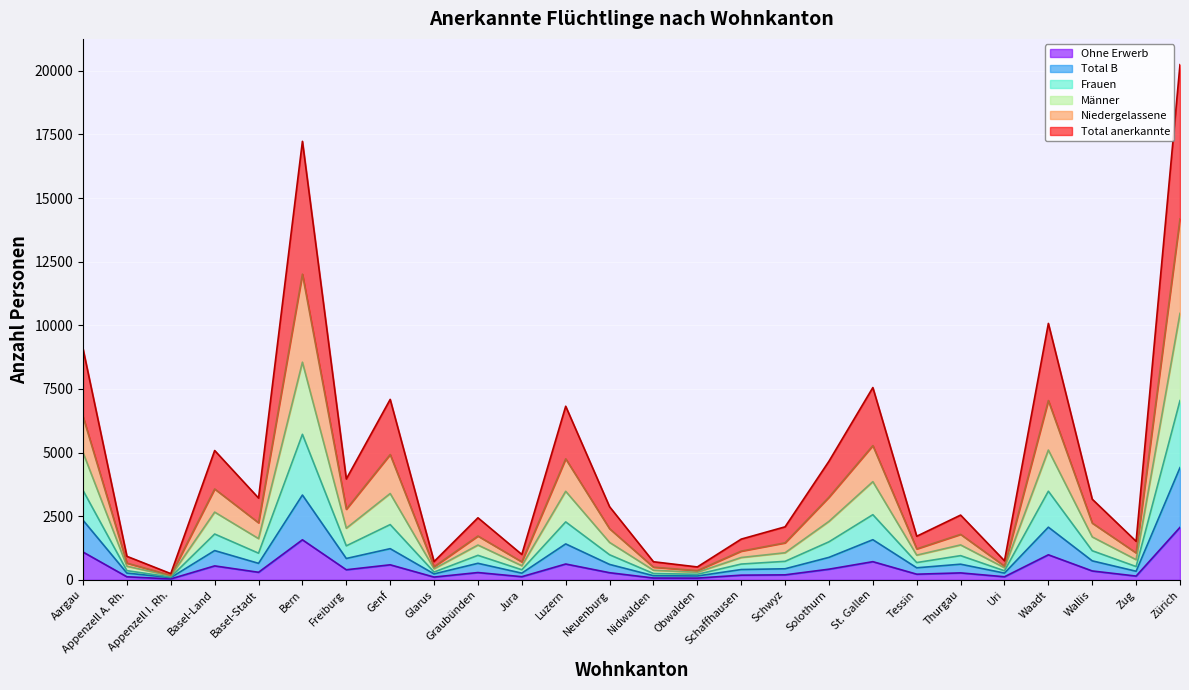

Which series changed the most between Nidwalden and Schwyz?

Total anerkannte